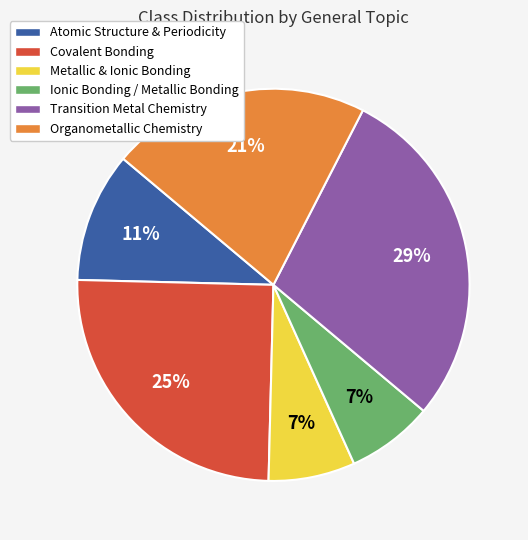

To the nearest percent, what percentage of the pie is Covalent Bonding?

25%